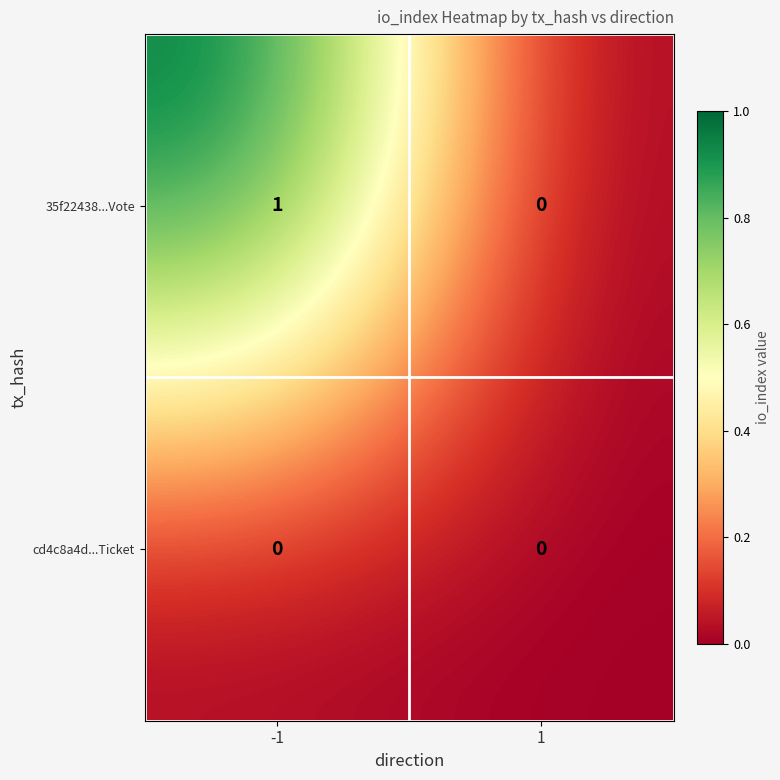

Reading left to right, transcribe all the data shown in this chart.

35f22438...Vote: 1	0
cd4c8a4d...Ticket: 0	0